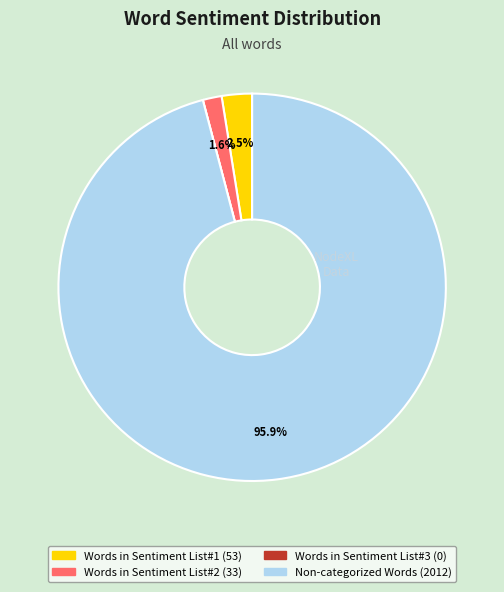

Between Words in Sentiment List#2 and Non-categorized Words, which is larger?

Non-categorized Words